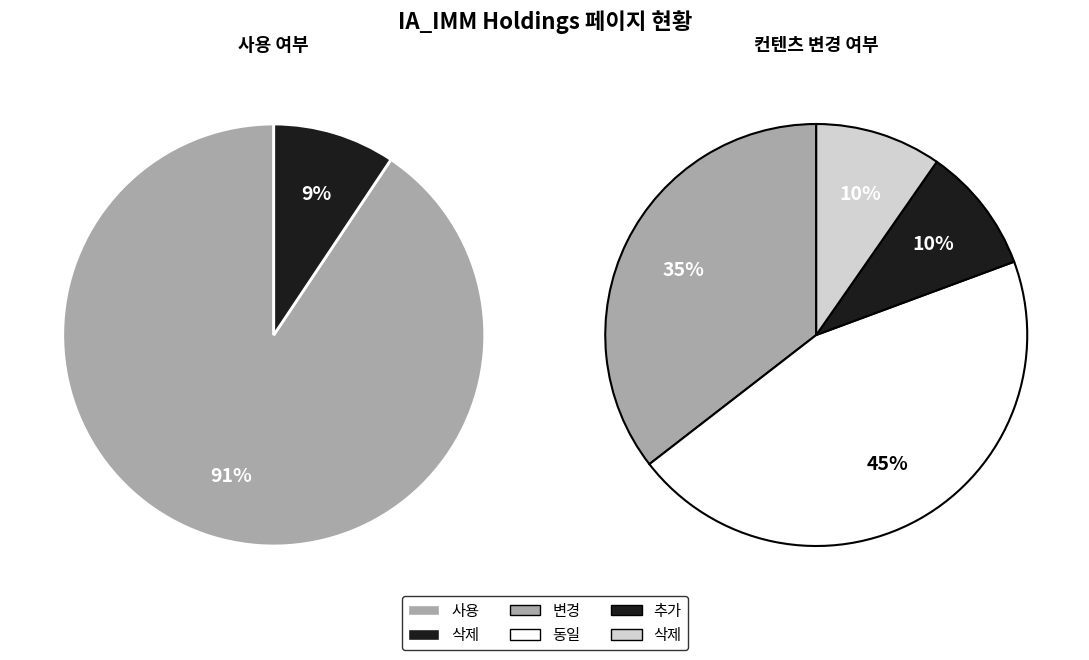

The 삭제 slice represents 23% of the pie. True or false?

False